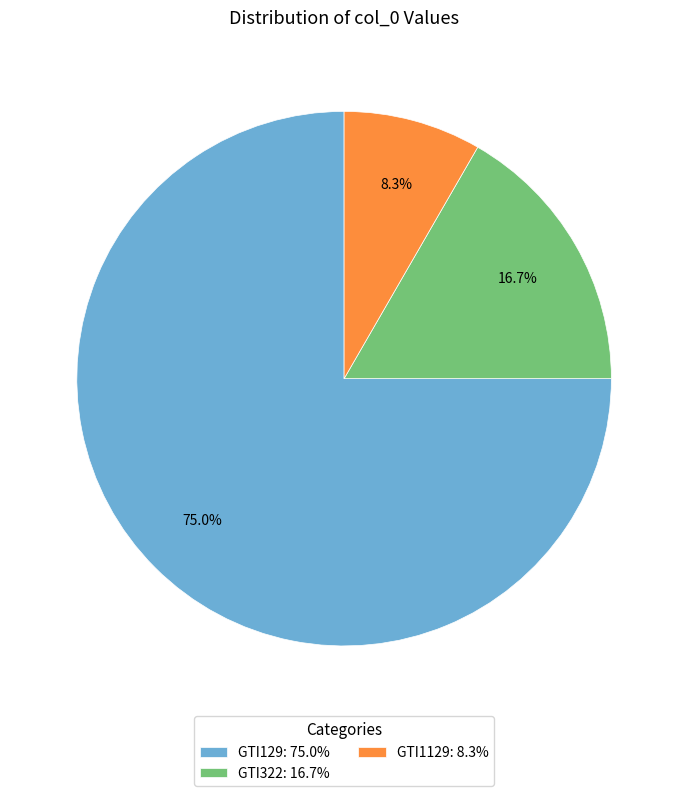

What portion of the pie excludes GTI129?

25.0%